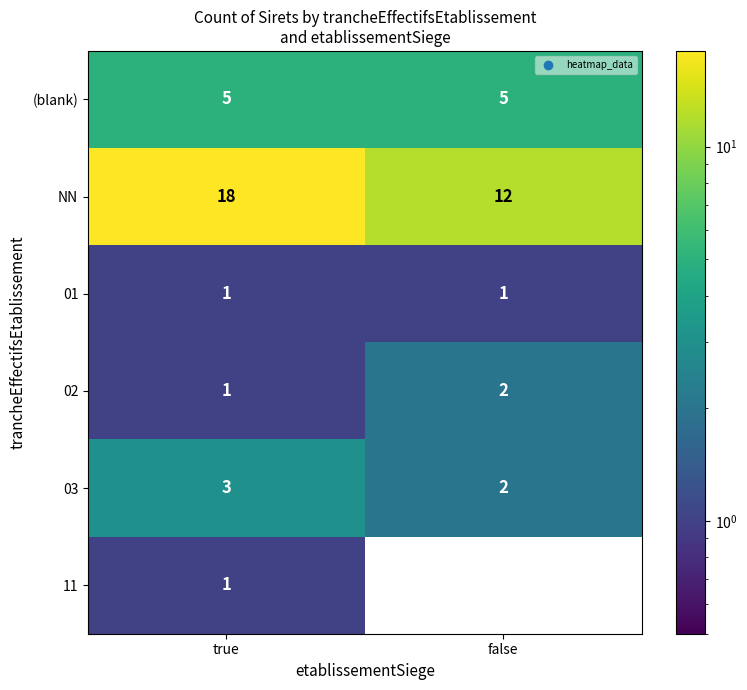

How many categories are shown in the chart?

2